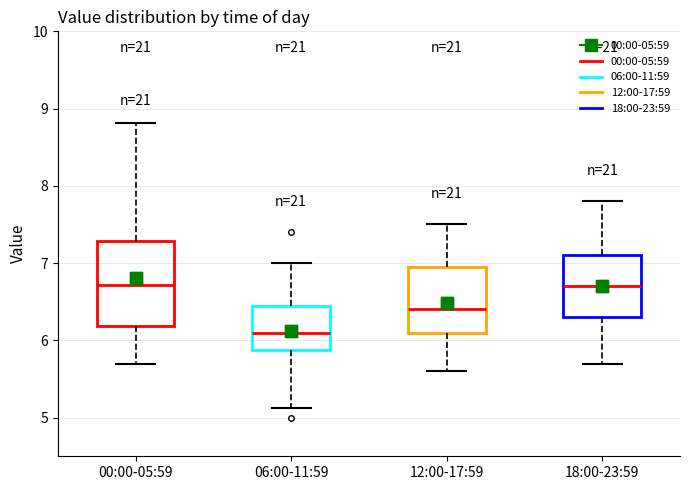

Where is the lower edge of the box for 00:00-05:59 on the y-axis? The values are not printed on the chart, so give them approximately, as read against the axis.

6.2